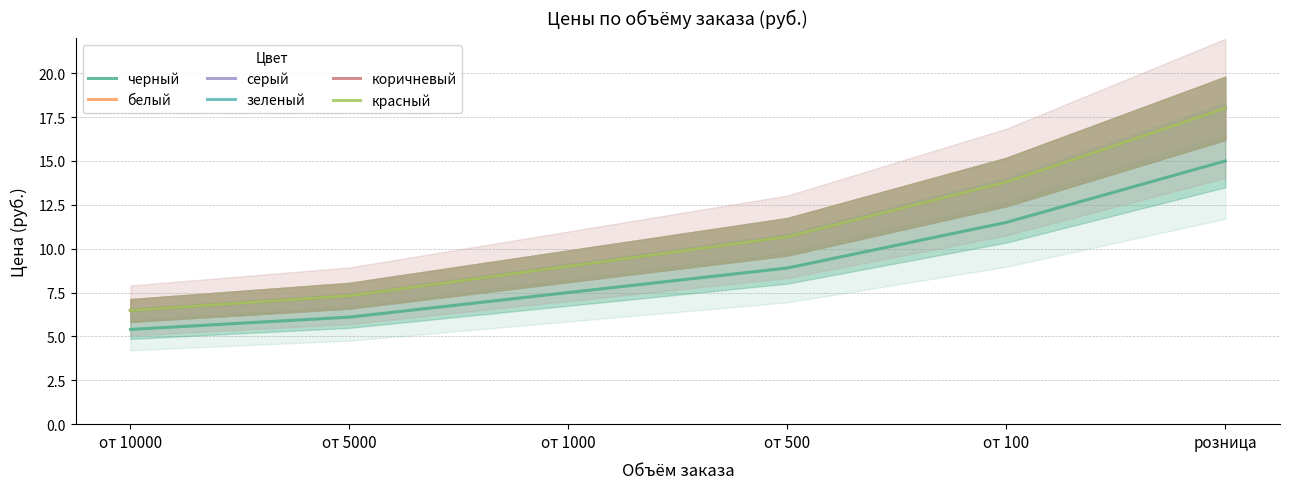

How many lines are shown in the chart?

6